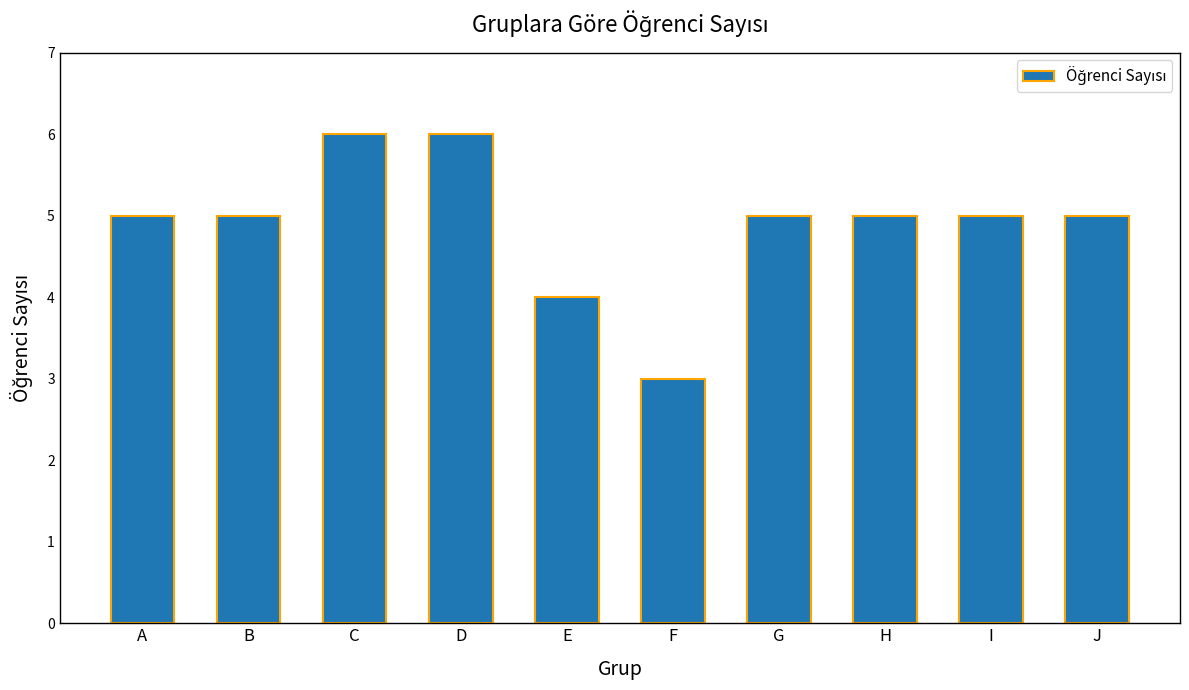

What is the sum of the values at I and C?

11